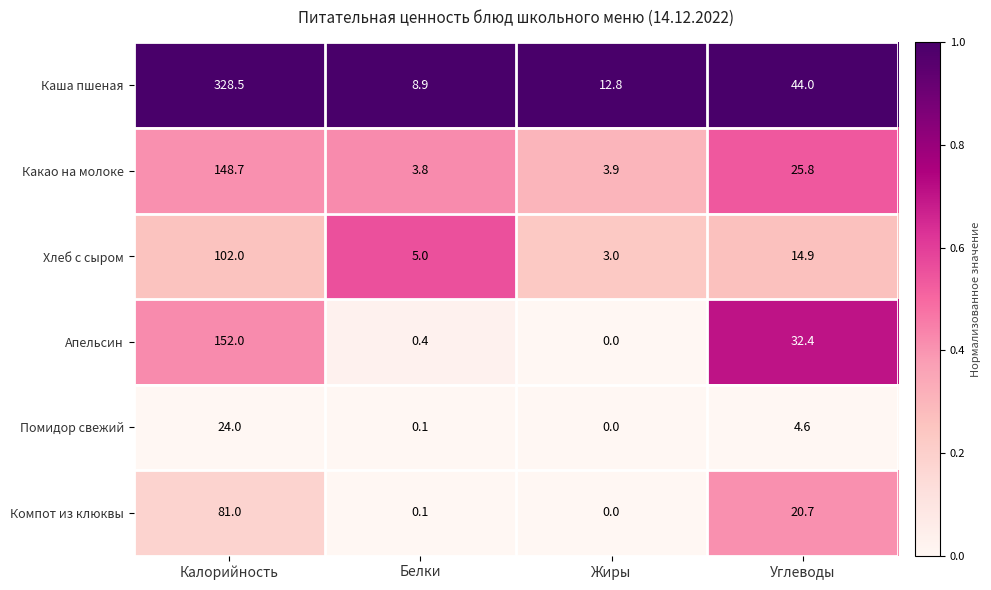

Count the number of categories in the chart.

4